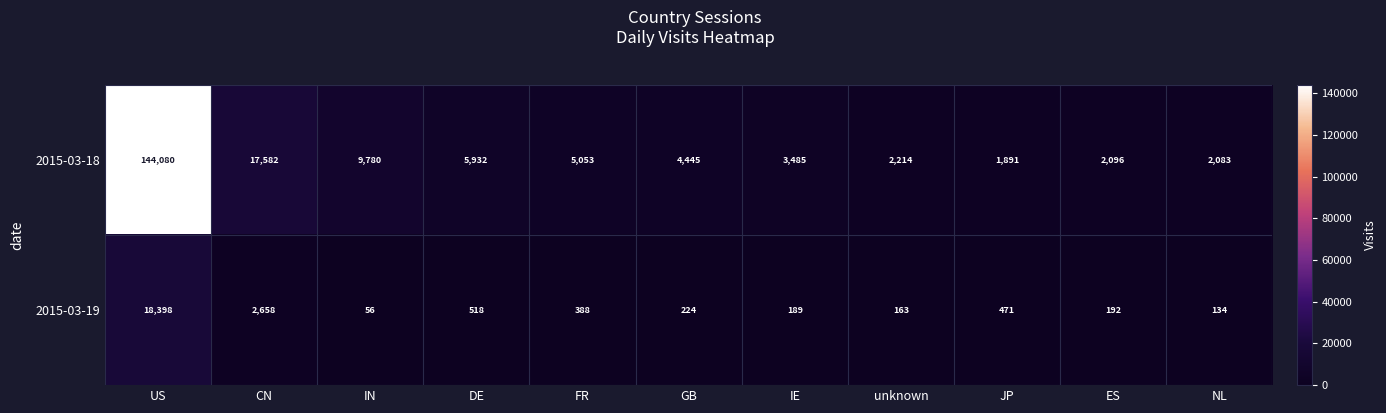

Rank the series by their maximum value, from highest to lowest.

2015-03-18, 2015-03-19